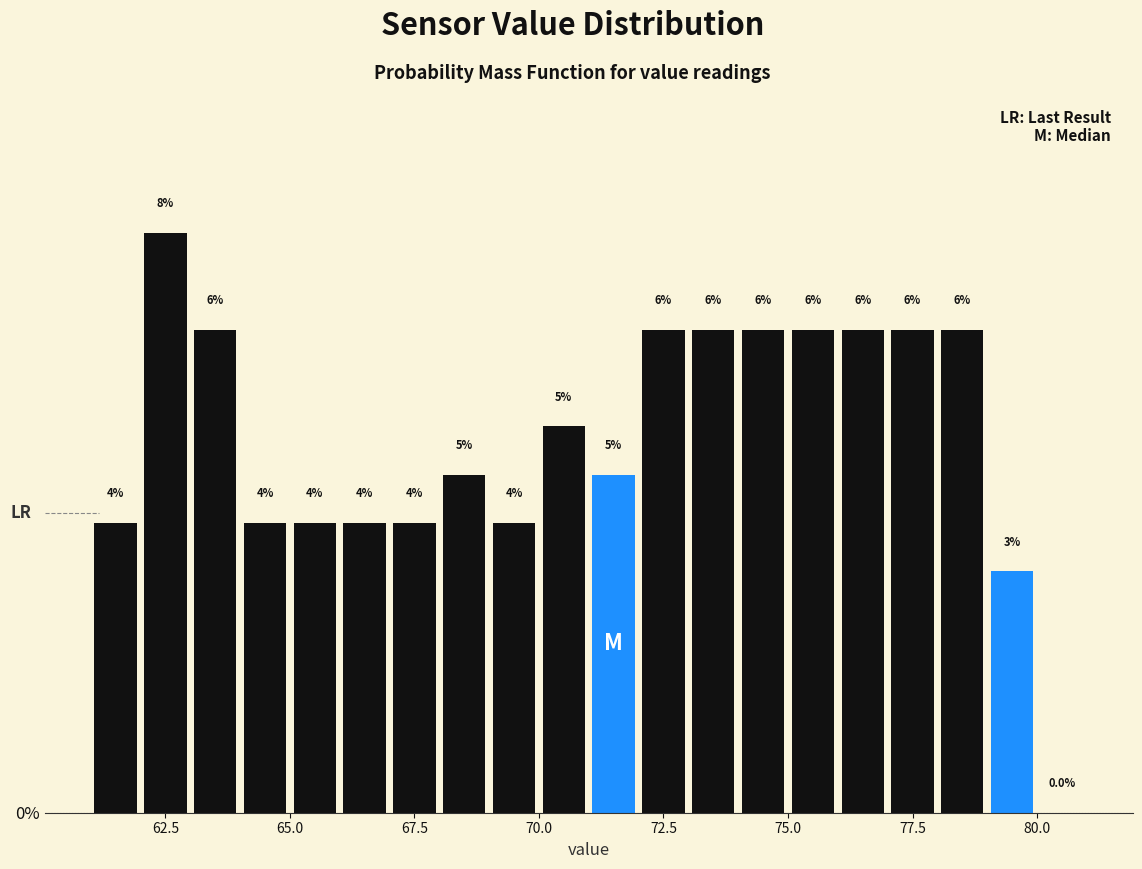

Around what value on the x-axis is the tallest bar? Give the approximate position of its centre, as read against the axis.

62.5